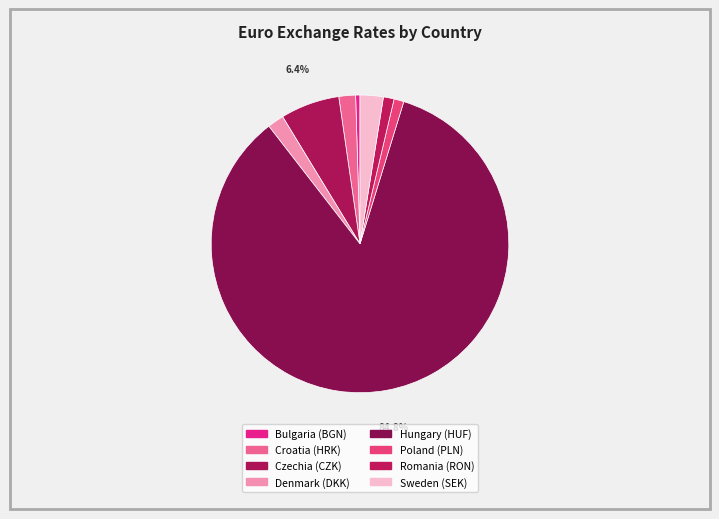

To the nearest percent, what is the average slice percentage?

13%